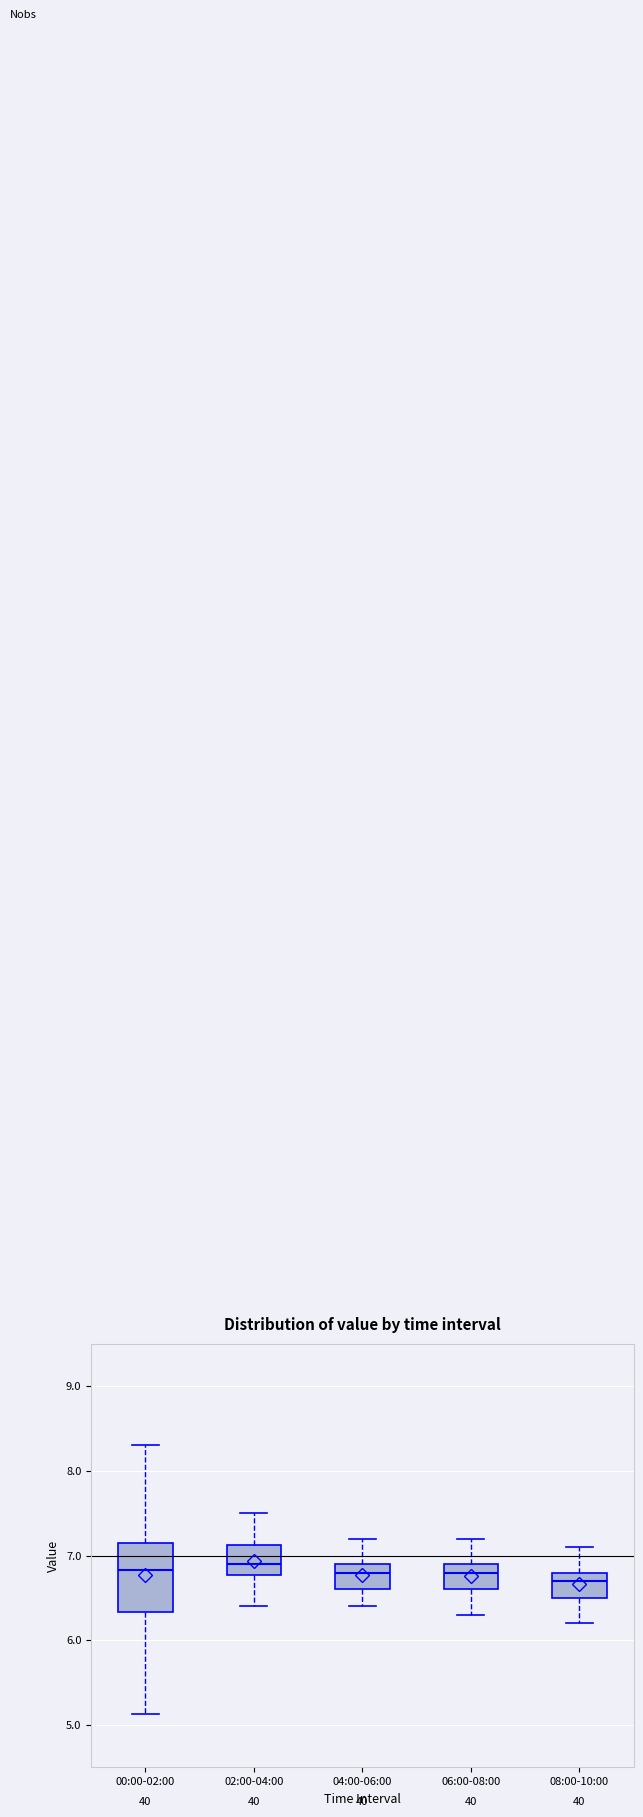

Reading left to right, transcribe this box plot: for each box, give where its median line is, the range the box spans, and where its two whiskers end, as read against the y-axis. The values are not printed on the chart, so give them approximately, as read against the axis.

00:00-02:00: median 6.8, box 6.3 to 7.1, whiskers 5.1 to 8.3
02:00-04:00: median 6.9, box 6.8 to 7.1, whiskers 6.4 to 7.5
04:00-06:00: median 6.8, box 6.6 to 6.9, whiskers 6.4 to 7.2
06:00-08:00: median 6.8, box 6.6 to 6.9, whiskers 6.3 to 7.2
08:00-10:00: median 6.7, box 6.5 to 6.8, whiskers 6.2 to 7.1